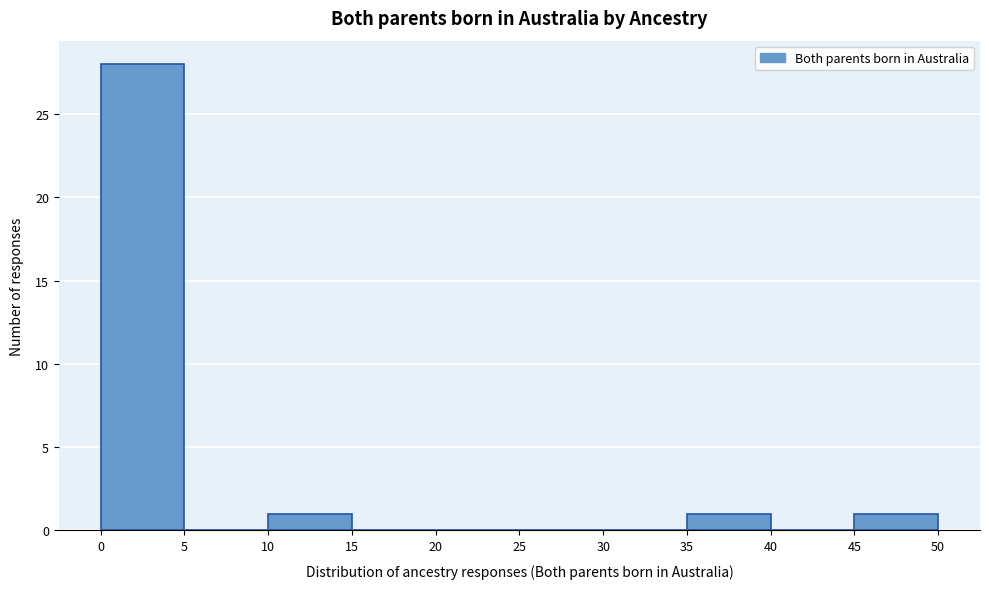

Reading left to right, transcribe this chart: for each bar, give the range it covers on the x-axis and its height. The values are not printed on the chart, so give them approximately, as read against the axis.

0 to 5: 28
5 to 10: 0
10 to 15: 1
15 to 20: 0
20 to 25: 0
25 to 30: 0
30 to 35: 0
35 to 40: 1
40 to 45: 0
45 to 50: 1